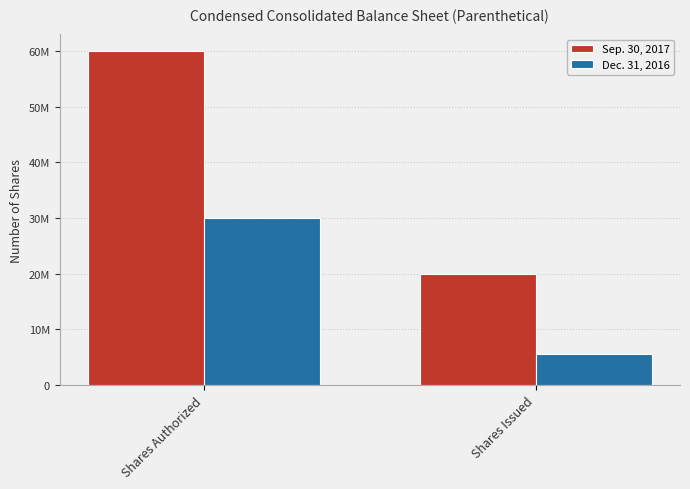

Are the bars horizontal?

No